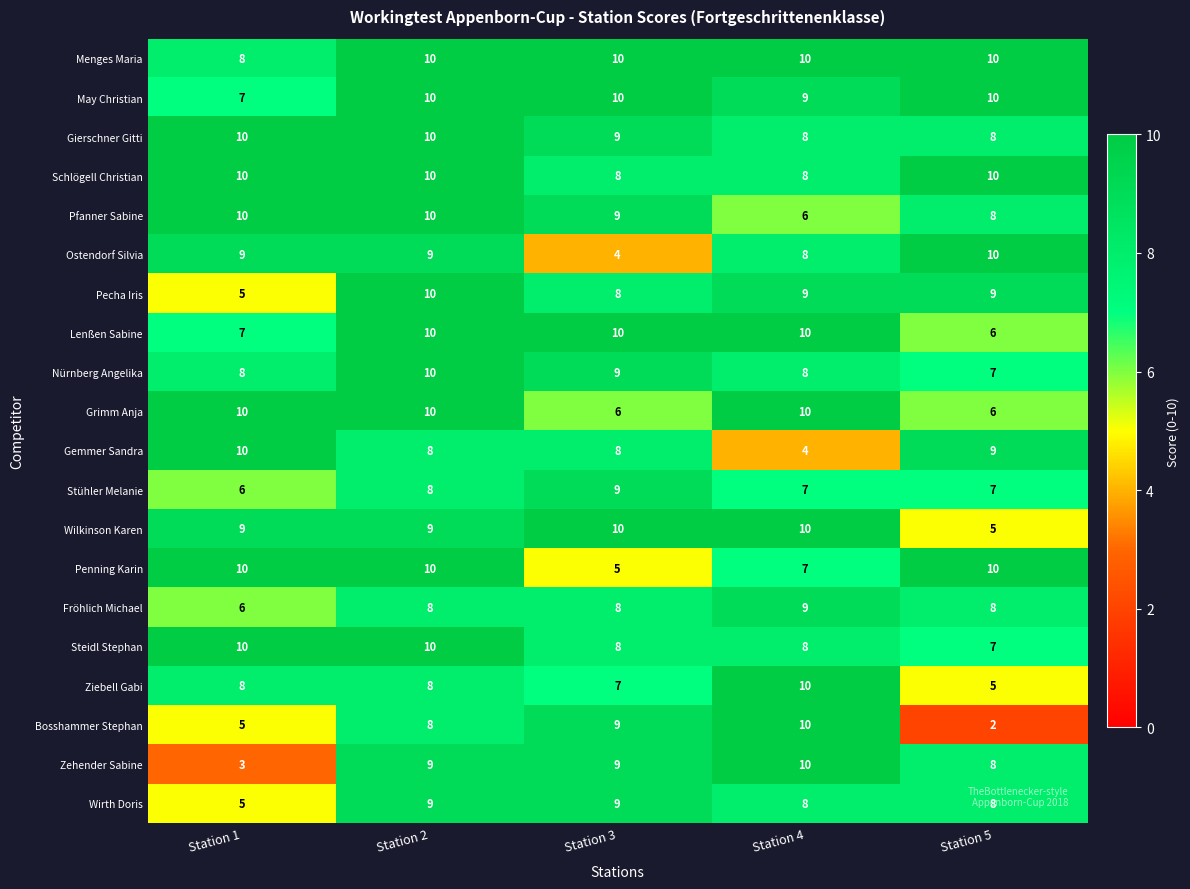

What is the difference between the maximum and minimum values in the Ostendorf Silvia series?

6